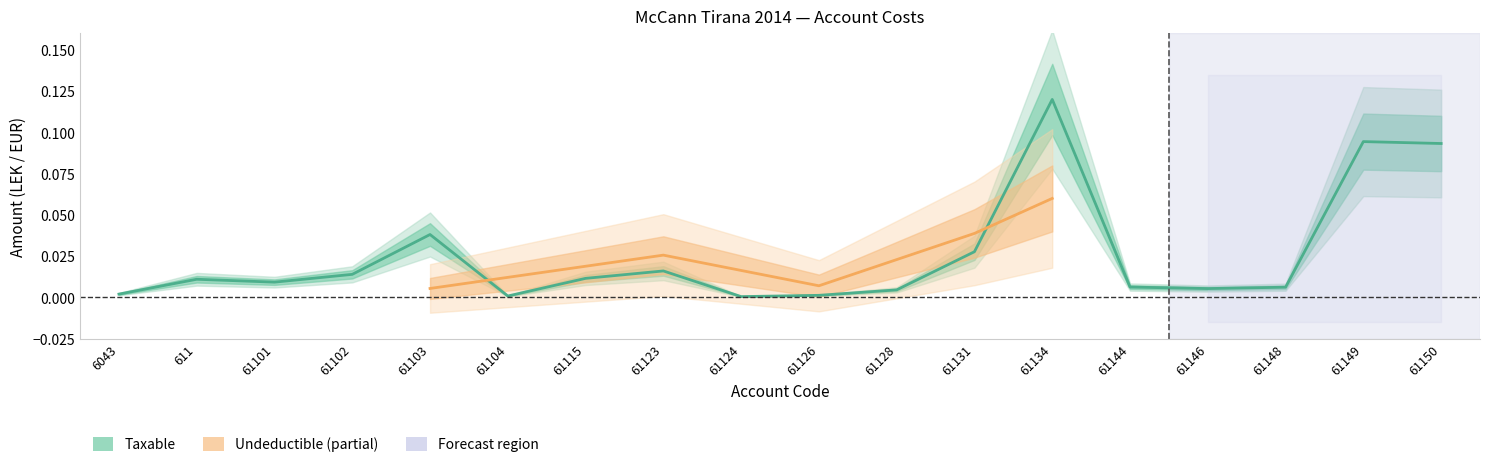

What is the sum of all values?

0.5